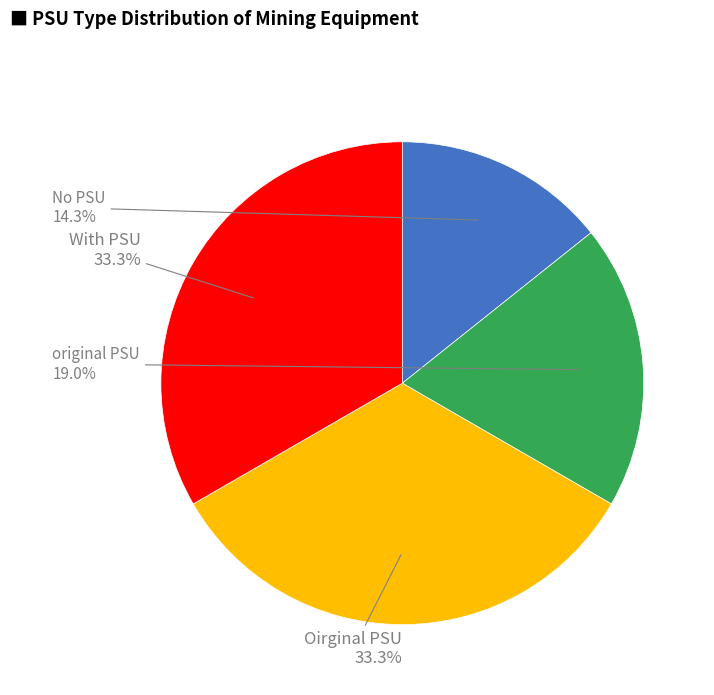

Does With PSU represent more than half of the total?

No